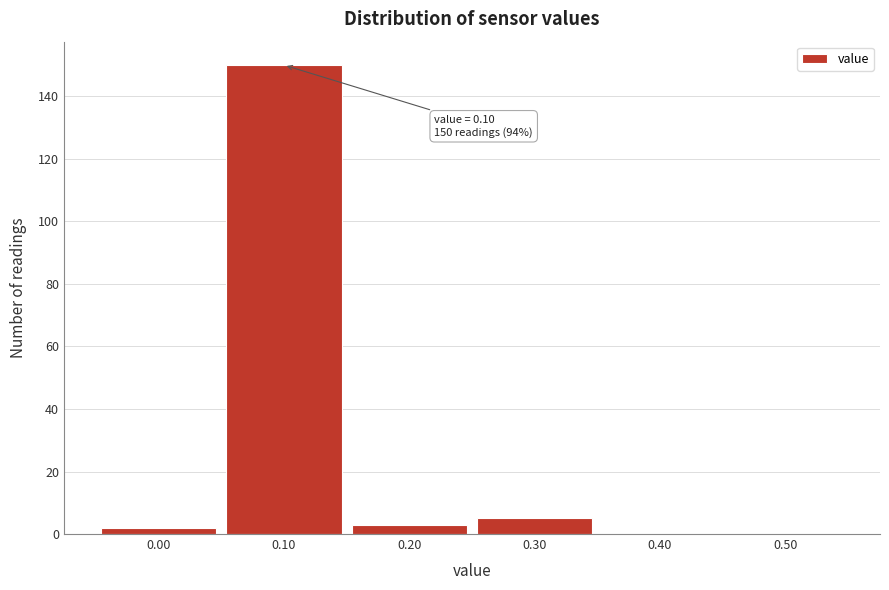

Over which range of the x-axis is the bar tallest?

0.05 to 0.15